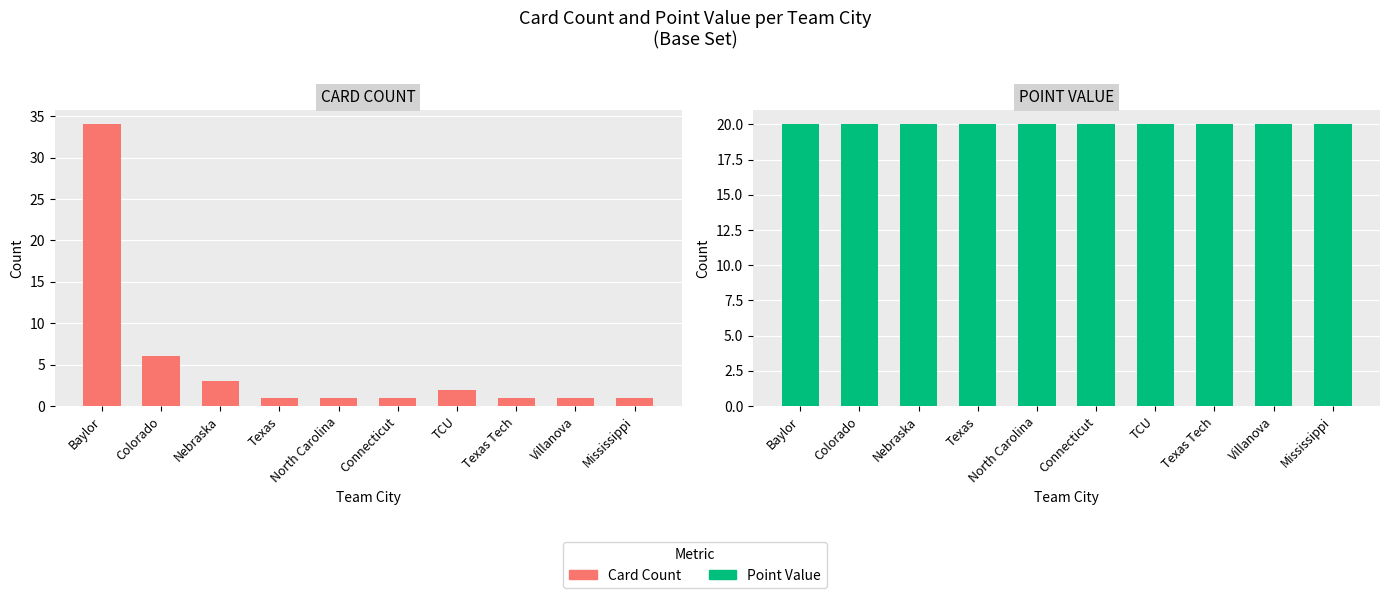

Are the bars grouped side by side (vs. stacked)?

Yes